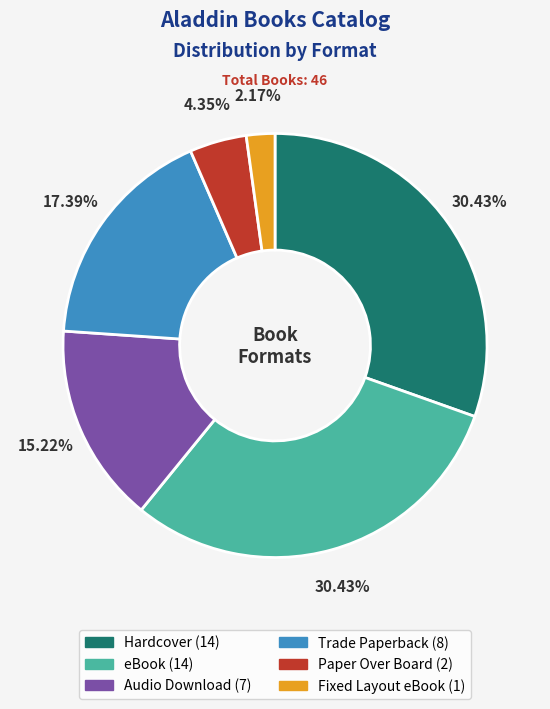

To the nearest percent, what portion does Fixed Layout eBook represent?

2%